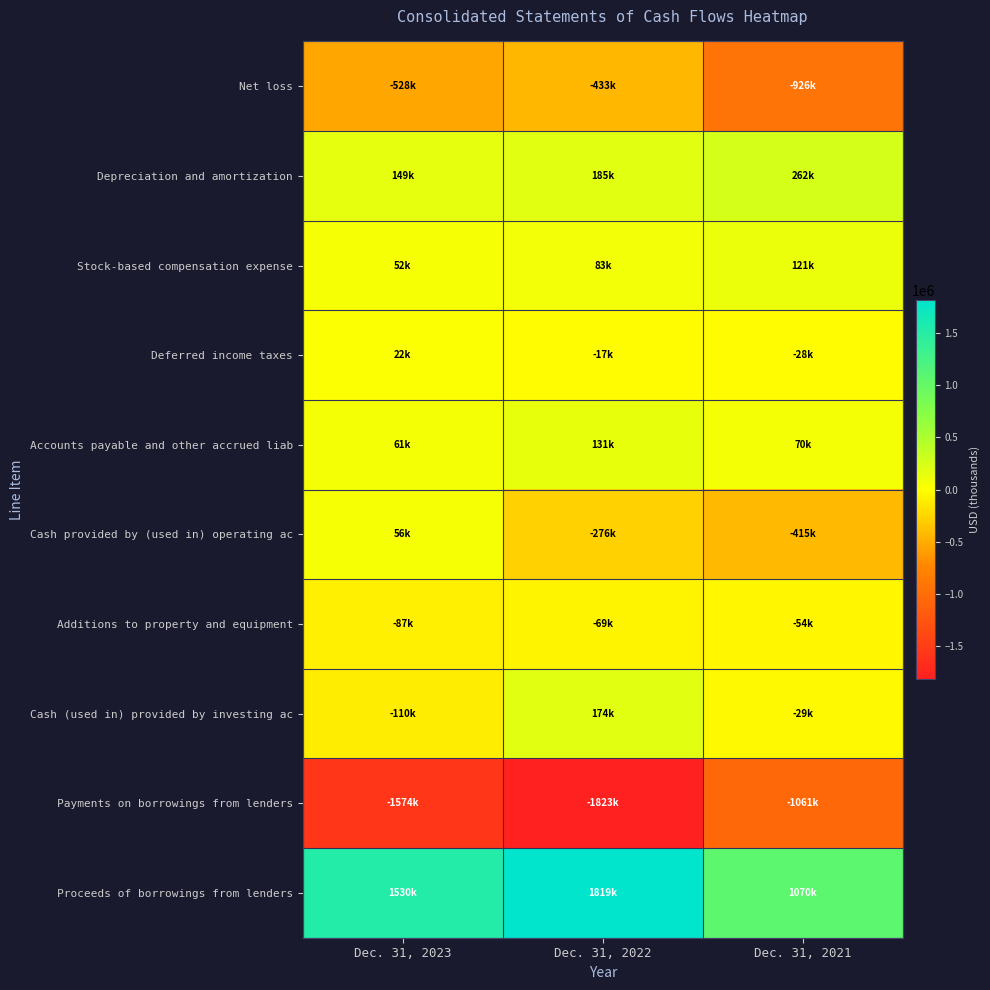

At which category does the chart reach its peak across all series?

Dec. 31, 2022